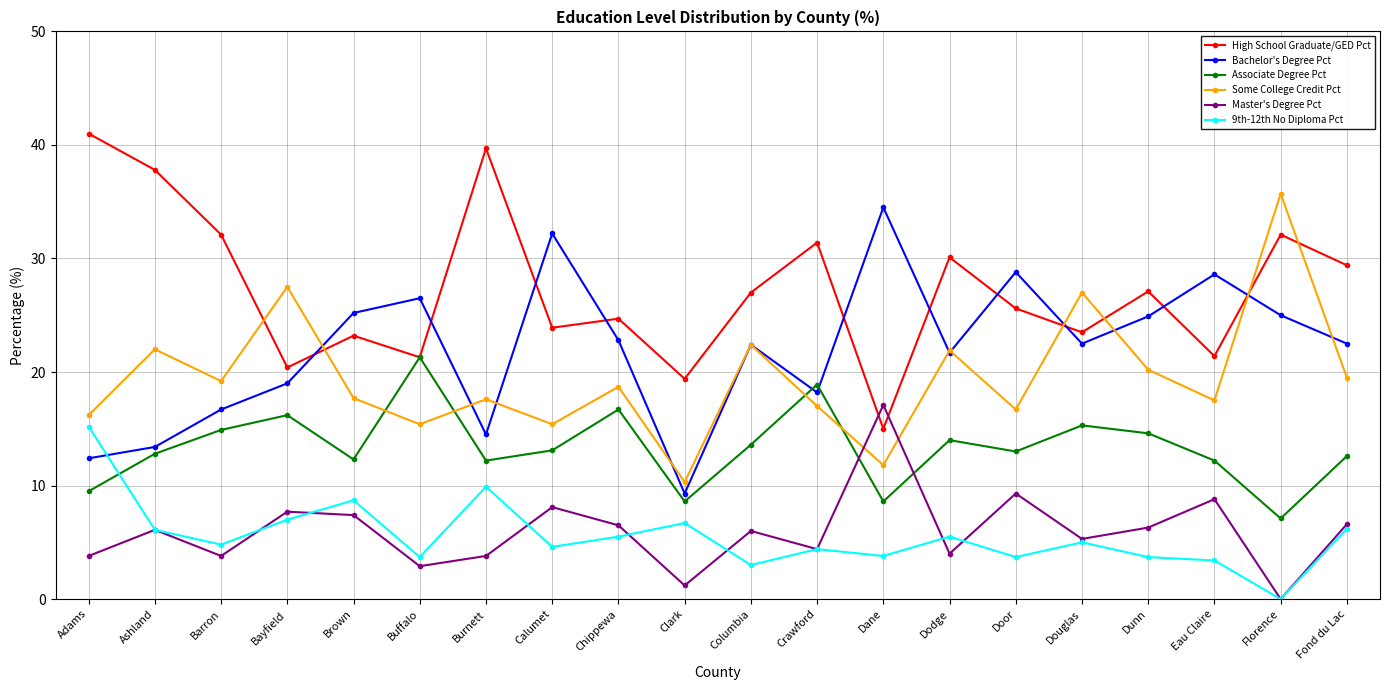

In 9th-12th No Diploma Pct, how many points are higher than both neighbors (excluding endpoints)?

6